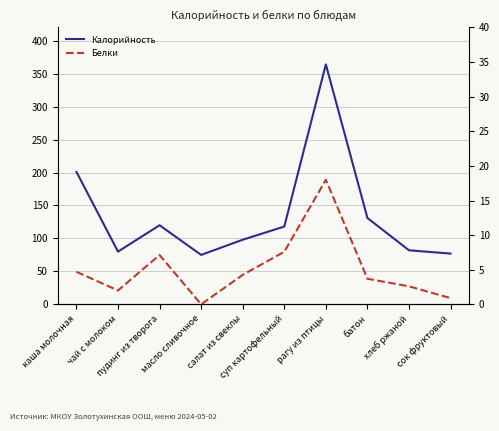

What is the sum of the Белки values at батон and суп картофельный?

11.3